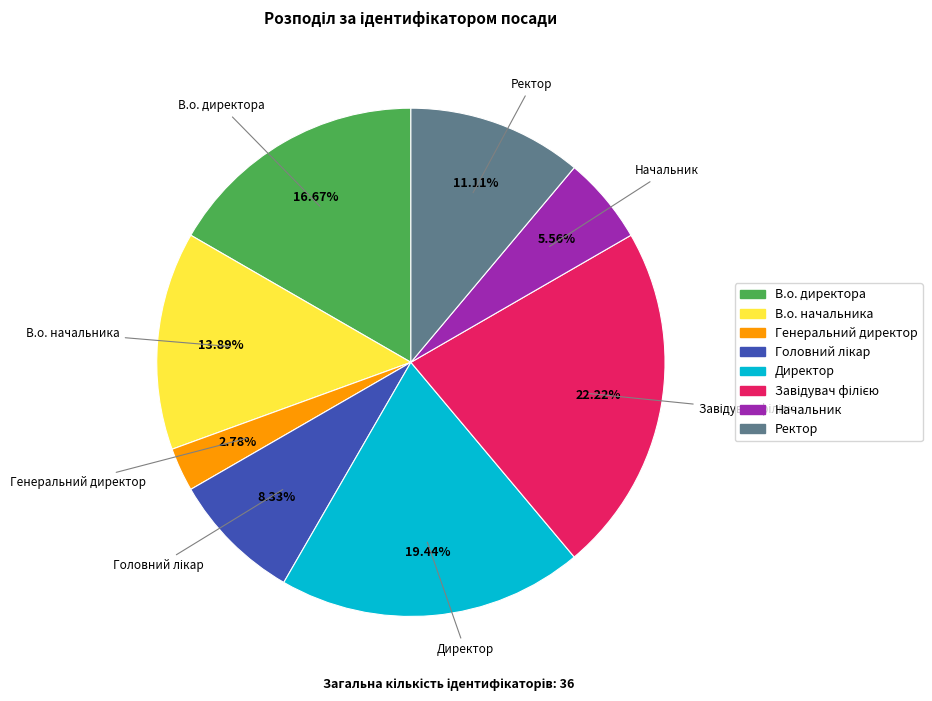

Which slice is the smallest?

Генеральний директор